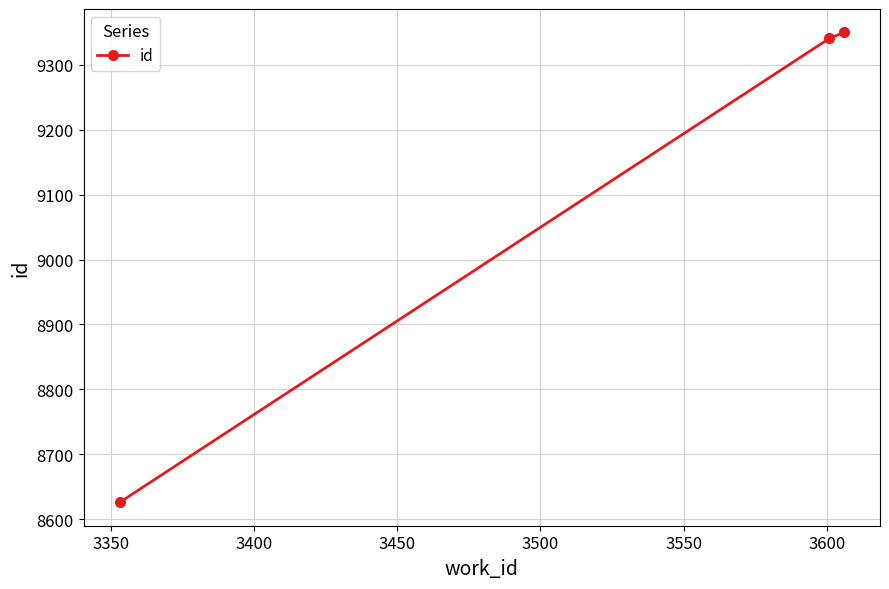

What is the sum of all values?

27317